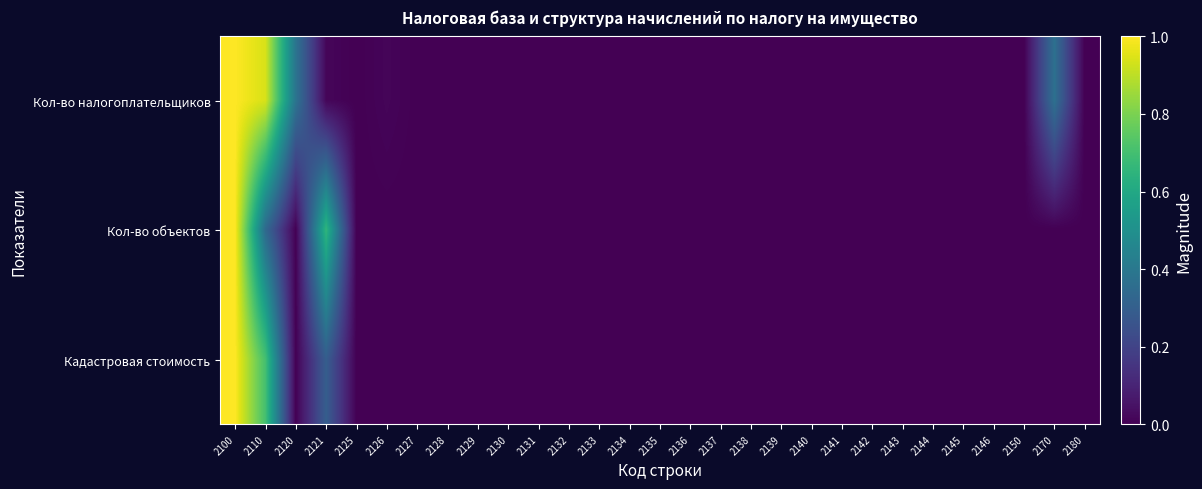

Between 2110 and 2125, which series saw the biggest shift?

Кол-во налогоплательщиков